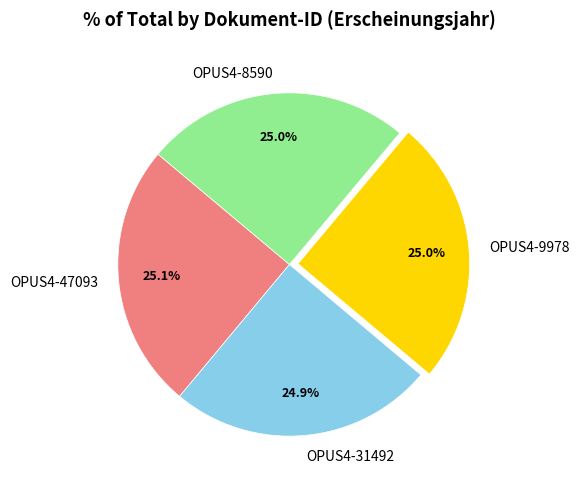

What is the ratio of the value at OPUS4-31492 to the value at OPUS4-8590?

1.0